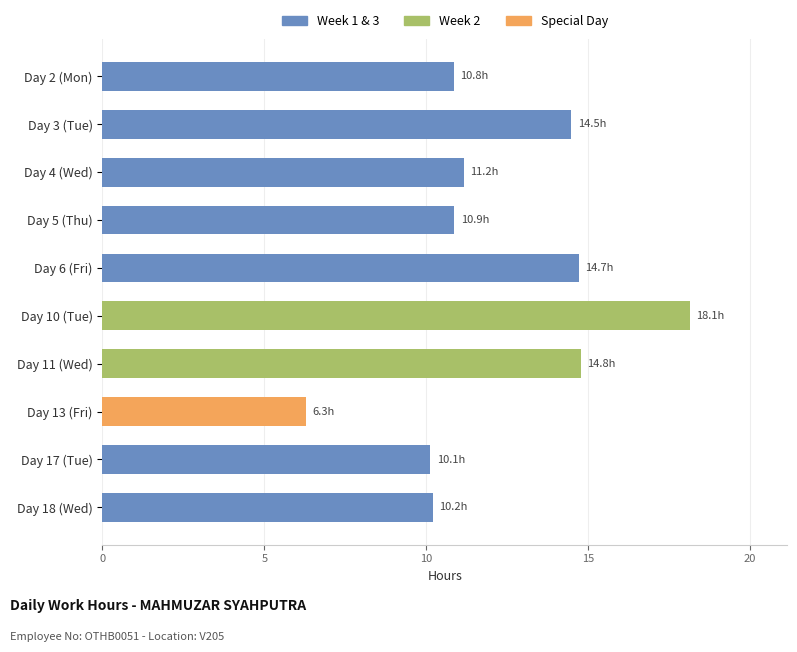

The value at Day 6 (Fri) is 5.0. True or false?

False